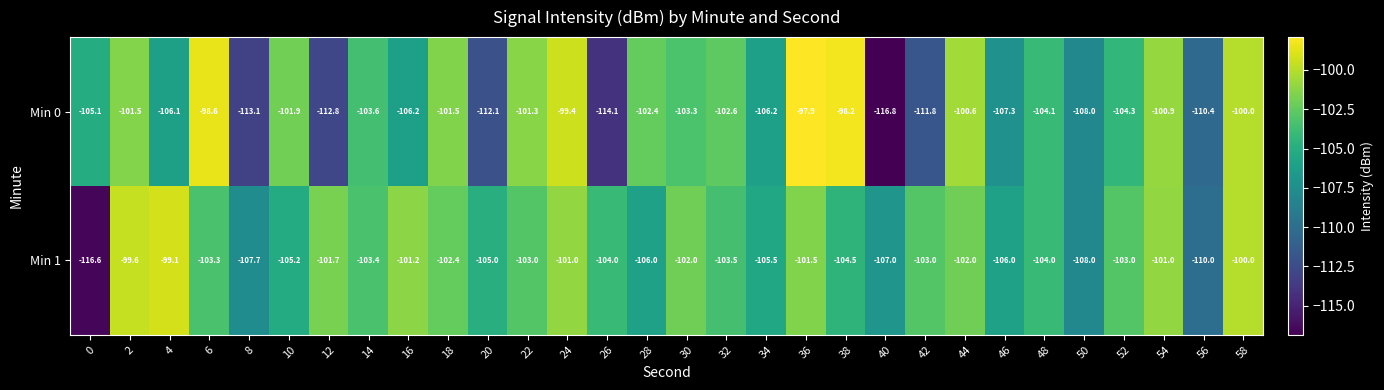

List the series in order of their peak value, highest first.

Min 0, Min 1